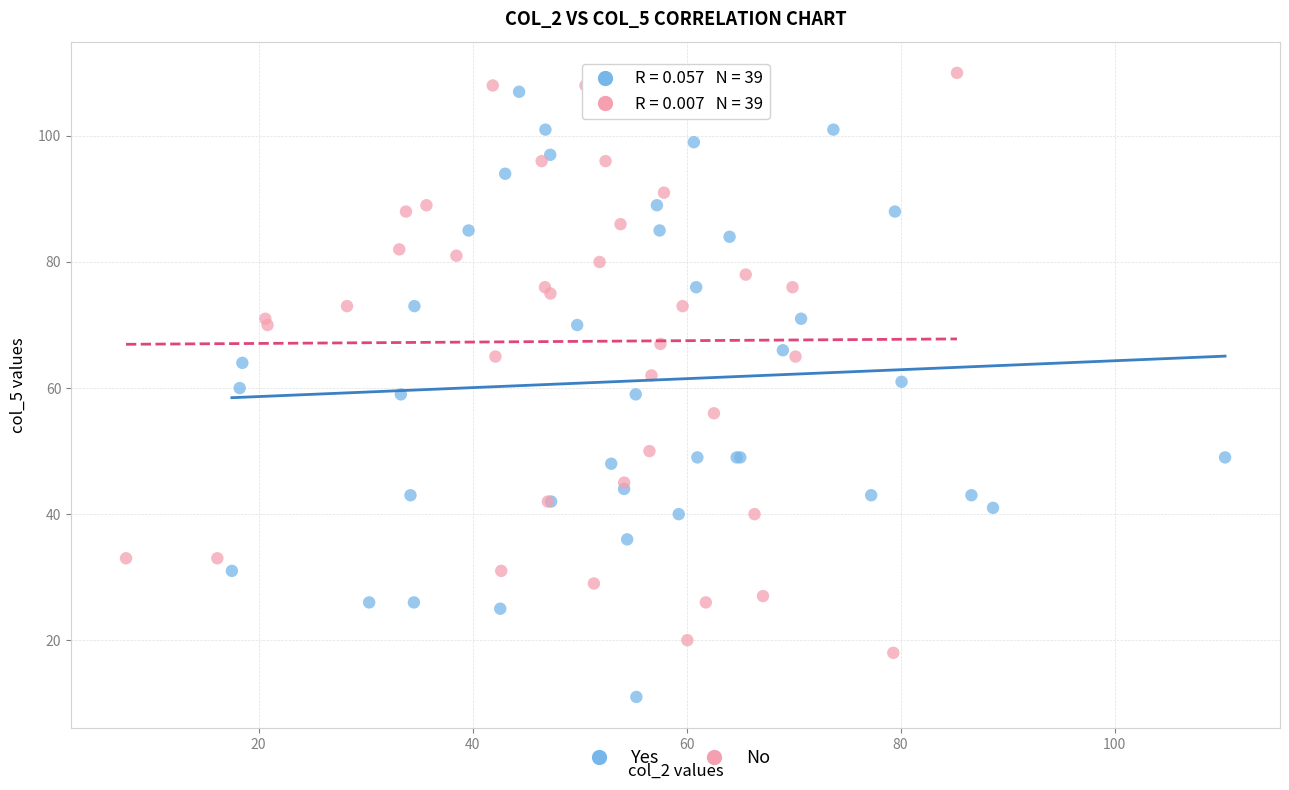

Which series contains the lowest Y value?

Yes